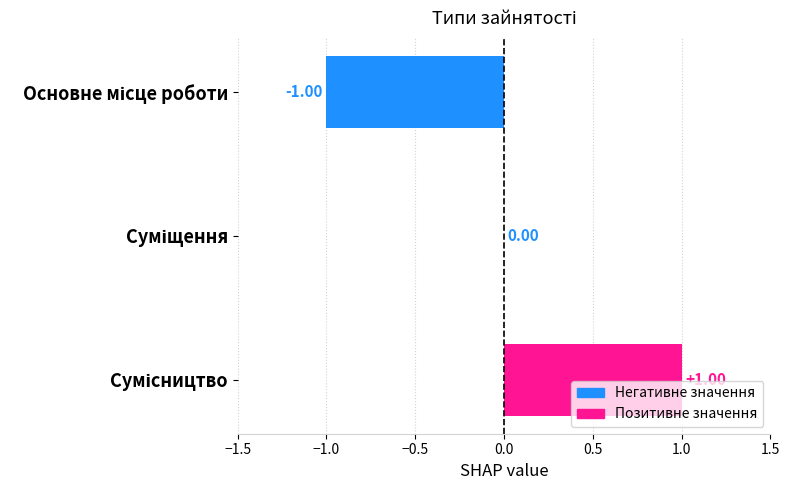

Count the number of categories in the chart.

3